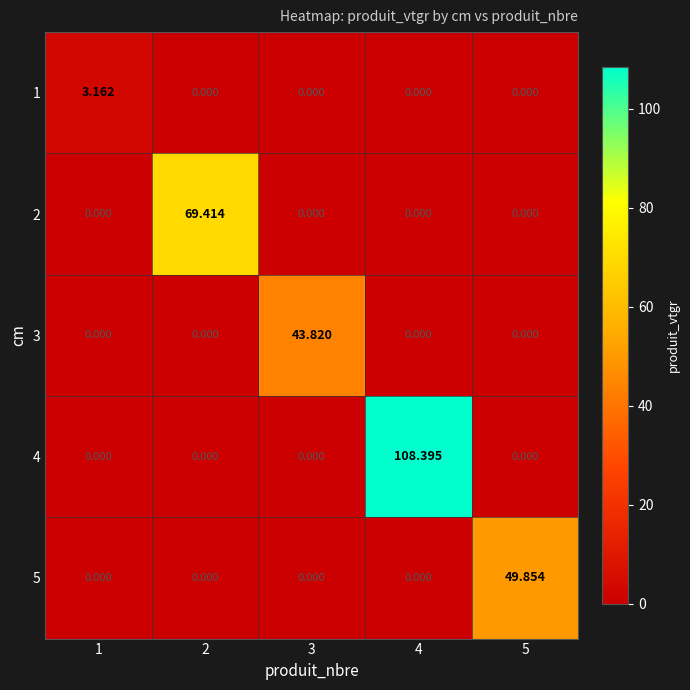

Rank the series at 3 from highest to lowest value.

3, 1, 2, 4, 5